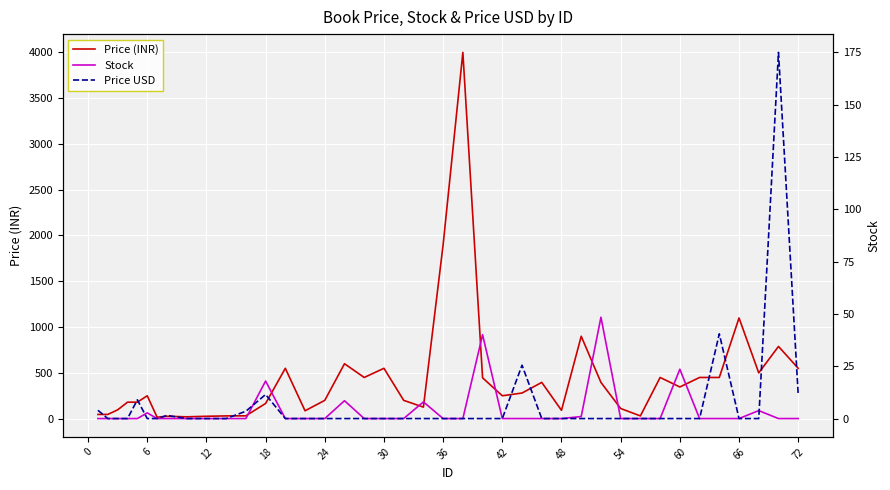

Reading left to right, transcribe all the data shown in this chart.

Price (INR): 45.0	45.0	95.0	179.0	179.0	249.0	15.0	25.0	19.0	25.0	29.0	30.0	165.0	549.0	85.0	199.0	599.0	449.0	549.0	199.0	125.0	1900.0	4000.0	445.0	249.0	279.0	395.0	90.0	899.0	395.0	110.0	29.0	449.0	345.0	449.0	449.0	1099.0	499.0	788.0	549.0
Stock: 0.0	0.0	0.0	0.0	0.0	62.0	0.0	0.0	0.0	0.0	0.0	0.0	410.0	0.0	0.0	0.0	195.0	0.0	0.0	0.0	182.0	0.0	0.0	916.0	0.0	0.0	0.0	0.0	22.0	1107.0	0.0	0.0	0.0	539.0	0.0	0.0	0.0	87.0	0.0	0.0
Price USD: 4.0	0.0	0.0	0.0	8.9	0.0	0.0	1.5	0.0	0.0	0.0	3.5	11.5	0.0	0.0	0.0	0.0	0.0	0.0	0.0	0.0	0.0	0.0	0.0	0.0	25.5	0.0	0.0	0.0	0.0	0.0	0.0	0.0	0.0	0.0	40.5	0.0	0.0	175.0	11.5